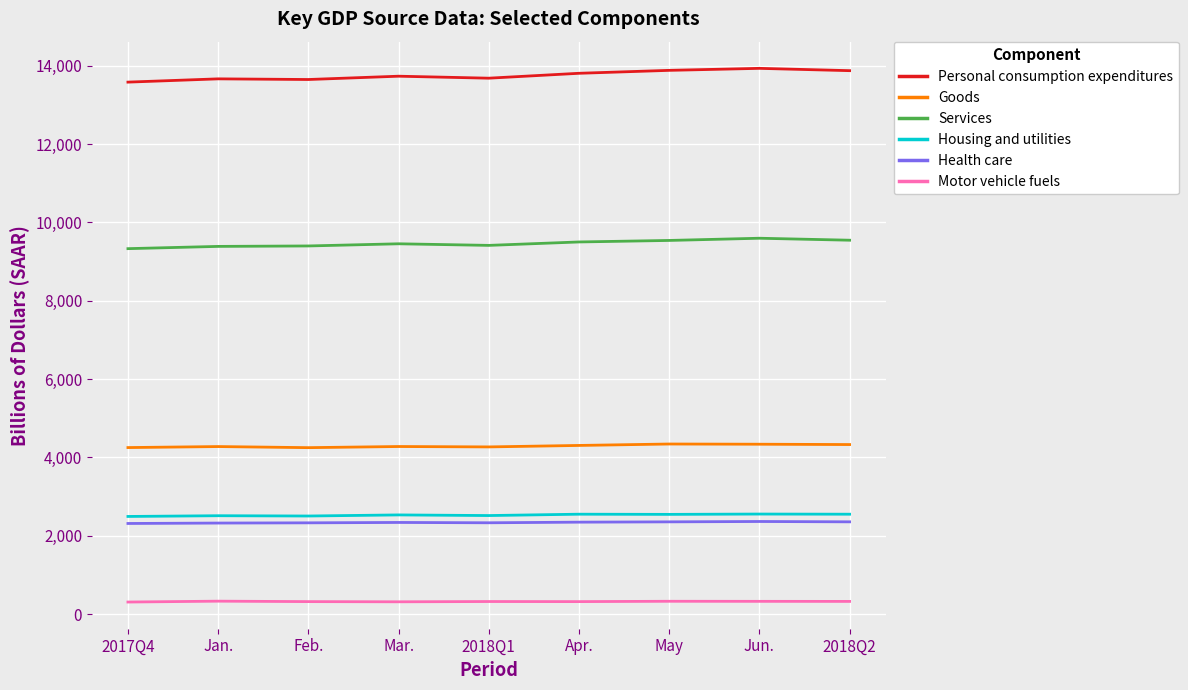

True or false: Health care and Motor vehicle fuels cross at least once.

False